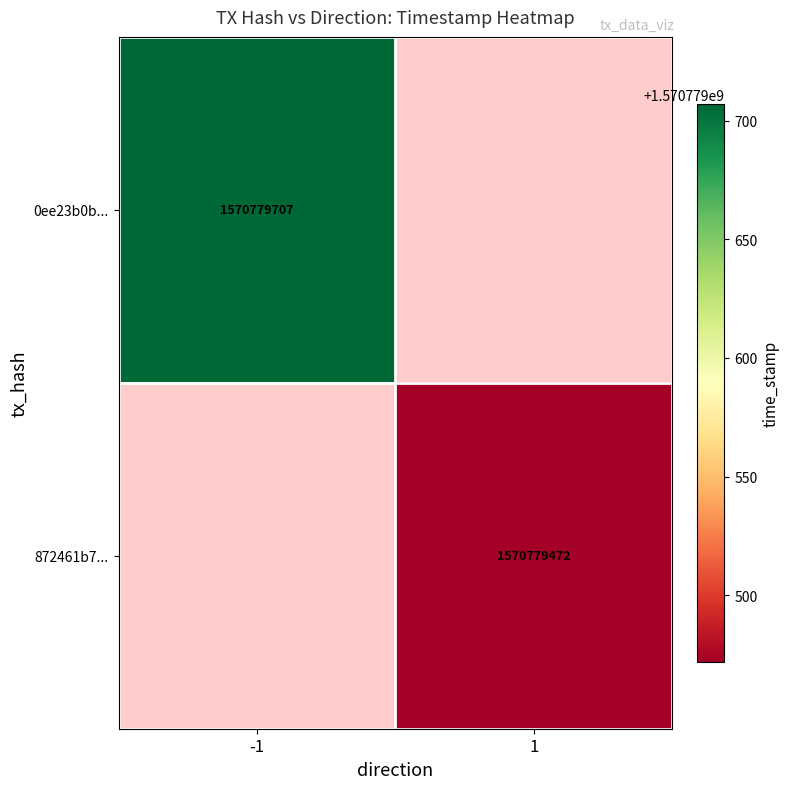

The value of 872461b7c0b88867778b787a1309894e2d79446 at 0 is 2. True or false?

False